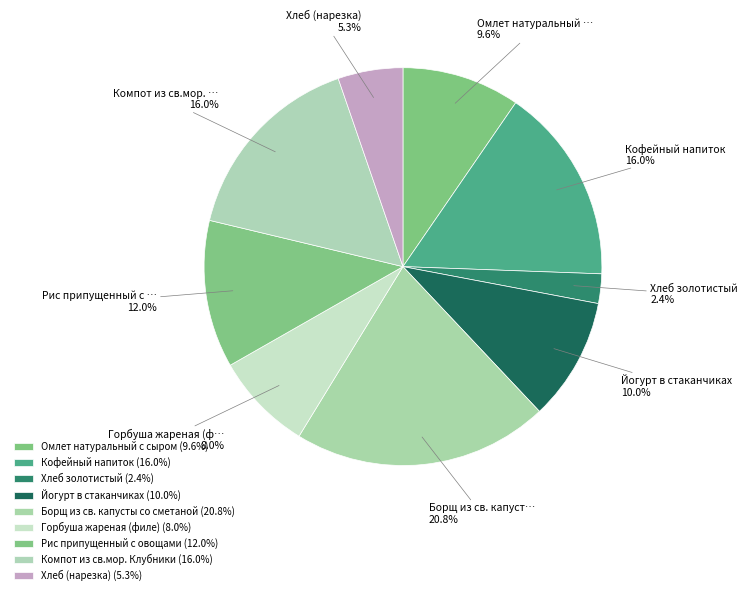

To the nearest percent, what is the difference between the Компот из св.мор. Клубники and Омлет натуральный с сыром slice percentages?

6%